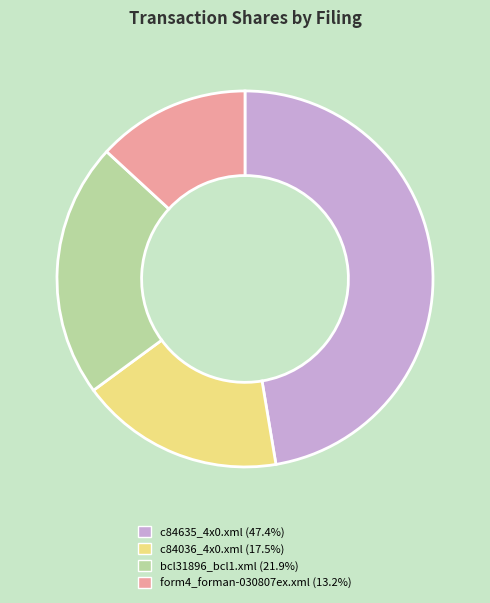

Is there a majority slice in this chart?

No